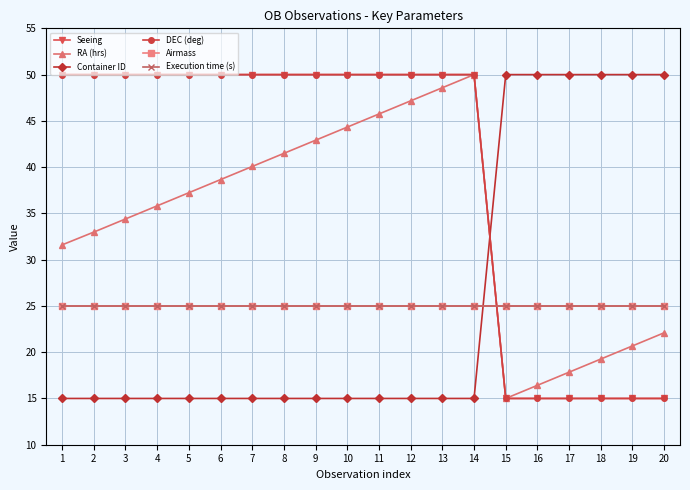

Does the chart have visible grid lines?

Yes